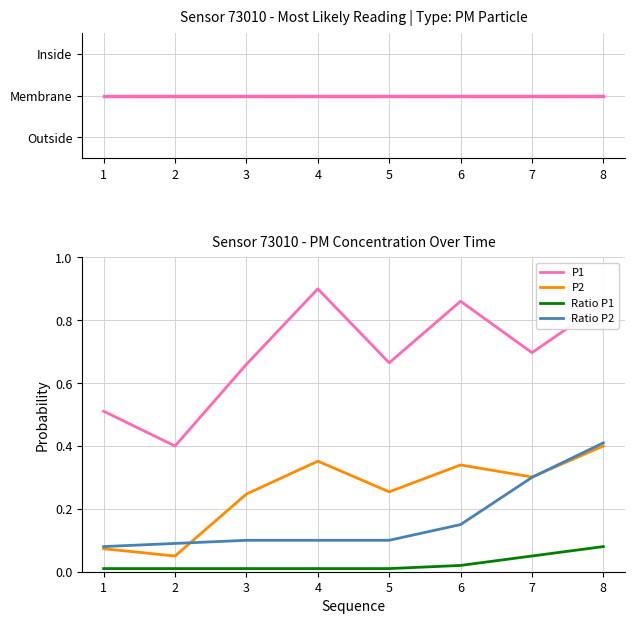

What is the difference between the highest and lowest values at 1?

0.5